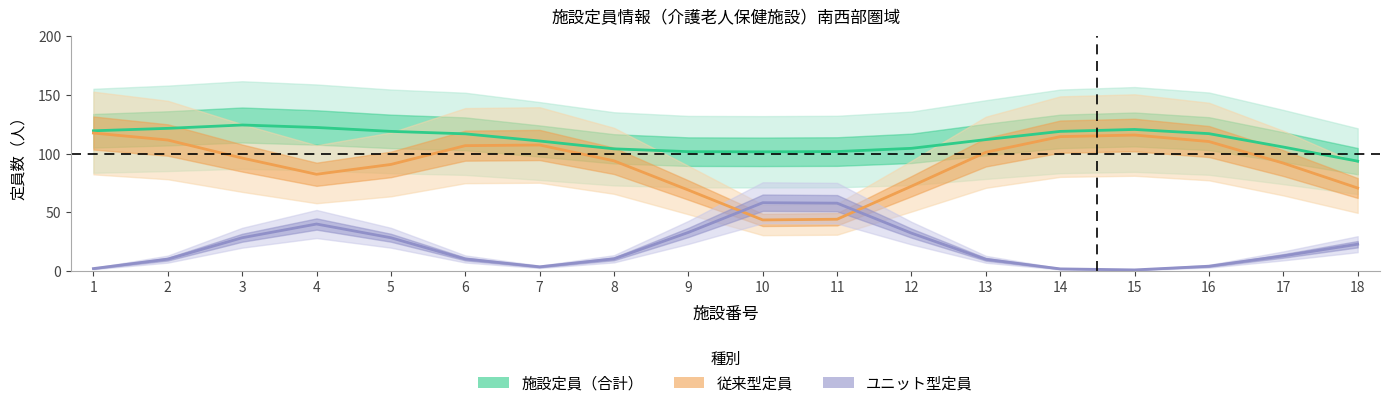

Which label corresponds to the largest value in the chart?

3